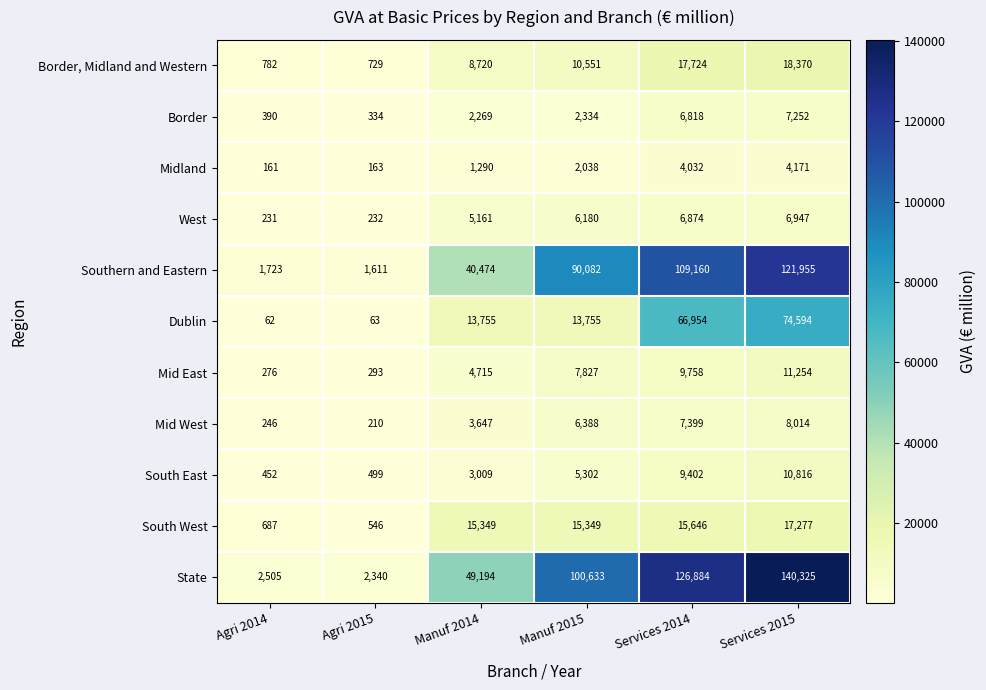

Which category has the lowest value in the State series?

Agri 2015